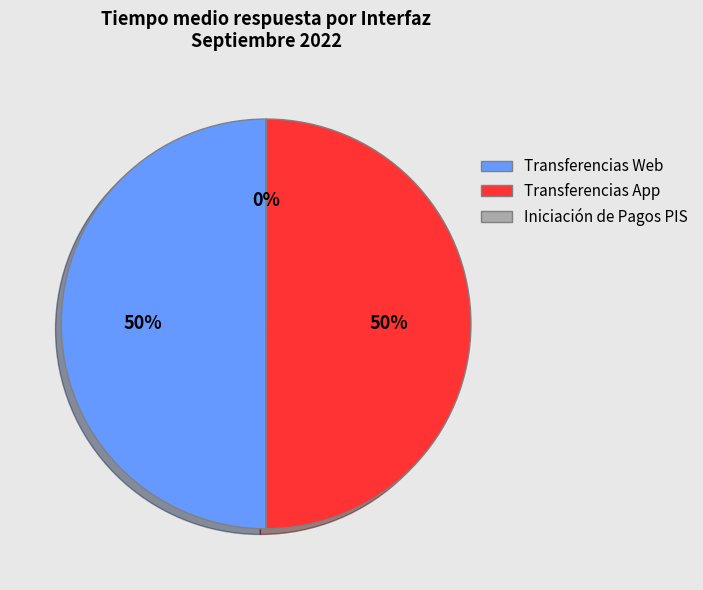

To the nearest percent, what percentage of the pie is Transferencias Web?

50%